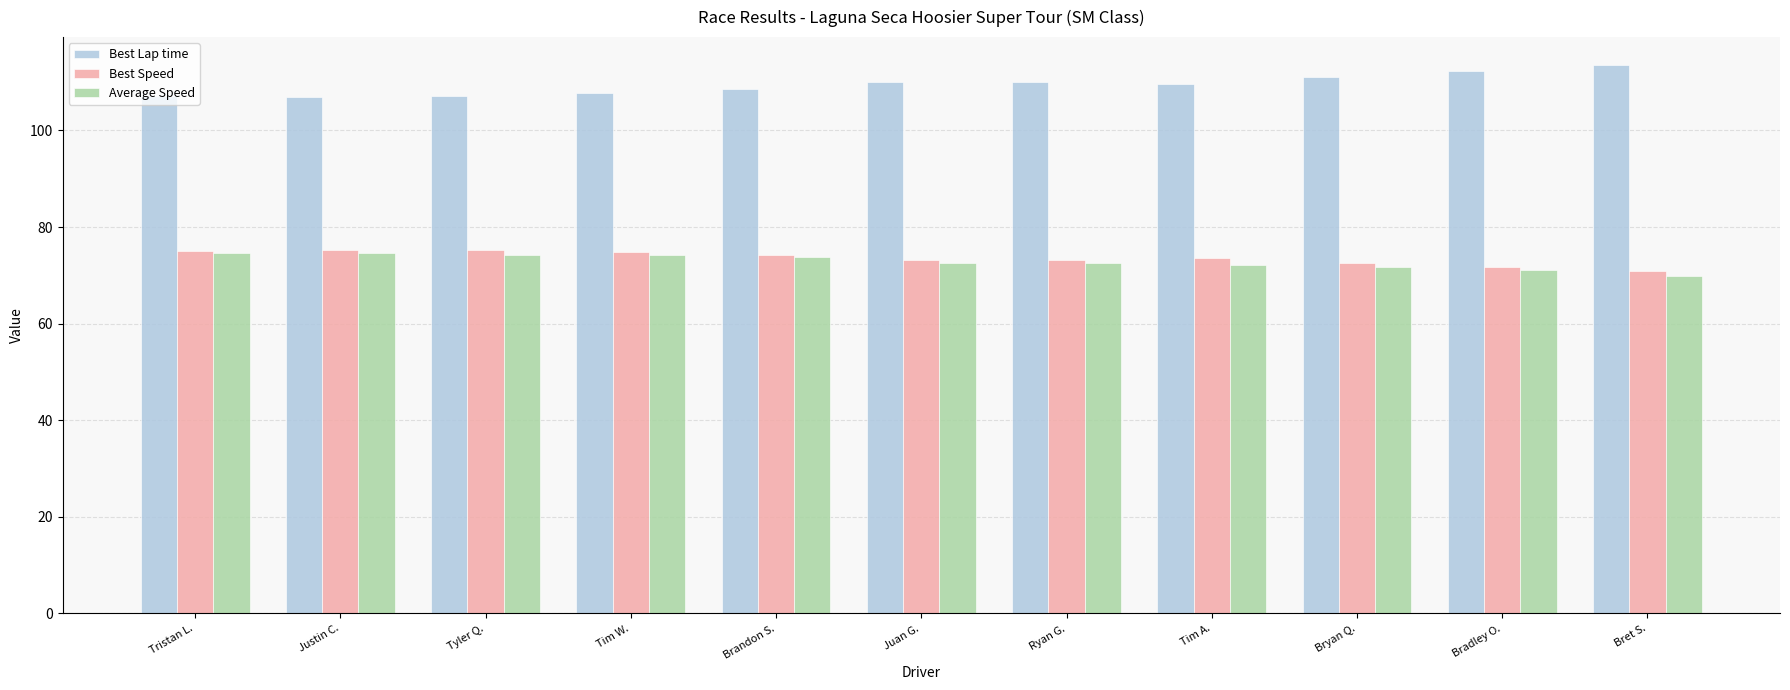

Rank the series at Bret S. from highest to lowest value.

Best Lap time, Best Speed, Average Speed